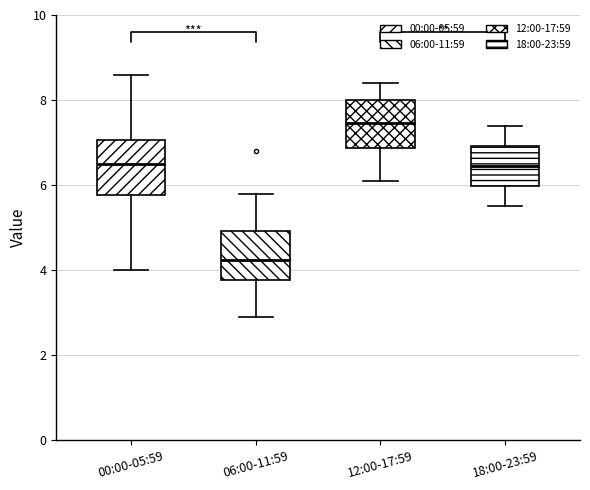

Where is the upper edge of the box for 18:00-23:59 on the y-axis? The values are not printed on the chart, so give them approximately, as read against the axis.

7.0